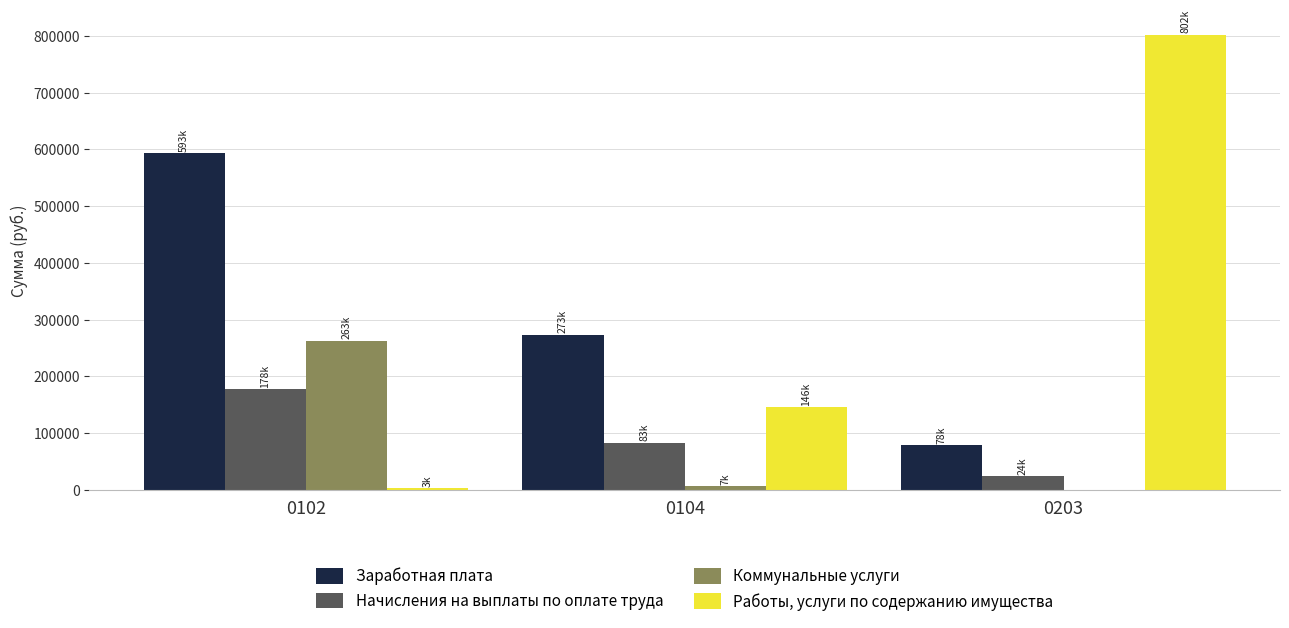

What is the sum of all Начисления на выплаты по оплате труда values?

285018.0